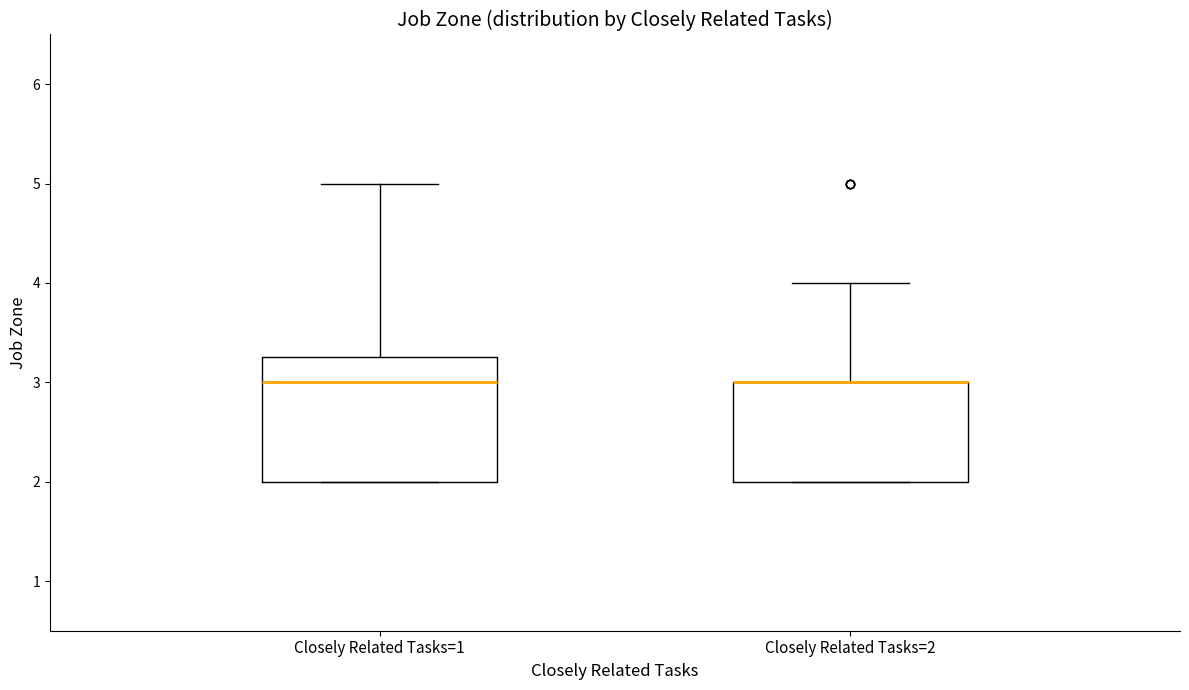

Where does the upper whisker of the box for Closely Related Tasks=1 end on the y-axis? The values are not printed on the chart, so give them approximately, as read against the axis.

5.0